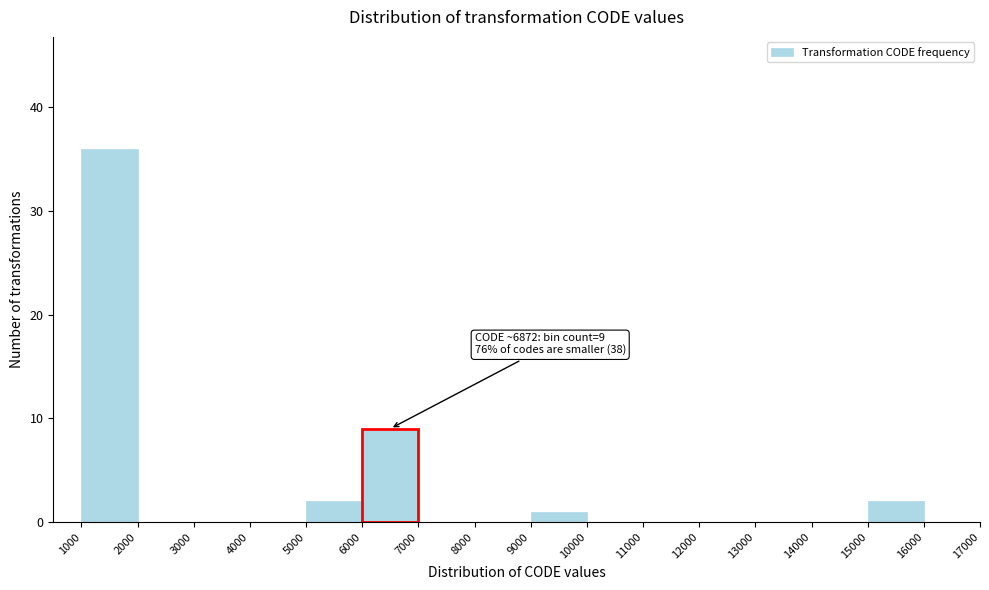

Over which range of the x-axis is the bar tallest?

1000 to 2000